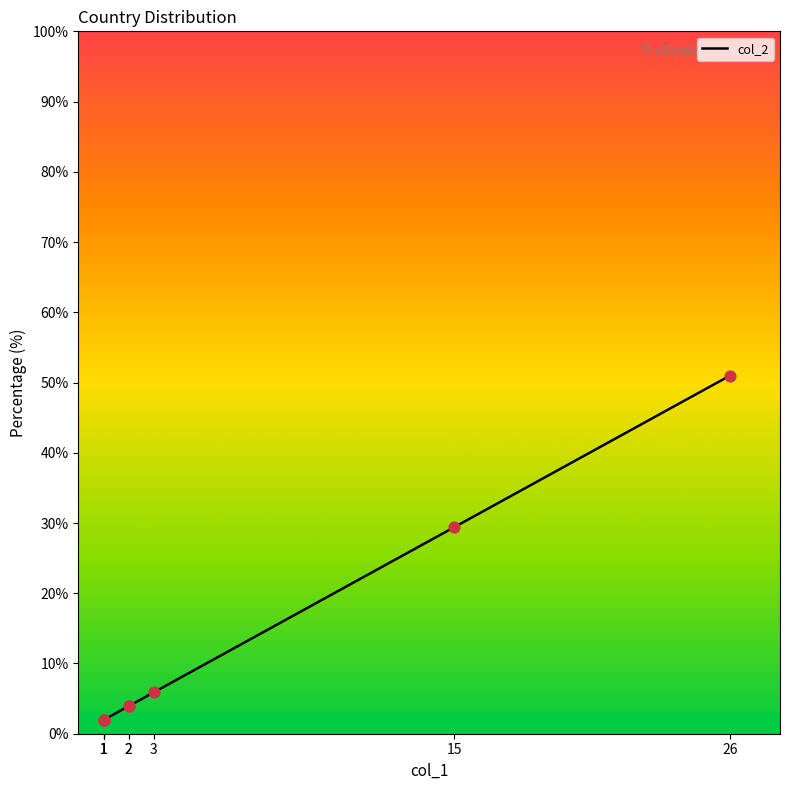

Approximately how many times larger is the value at 2 compared to 26?

0.1